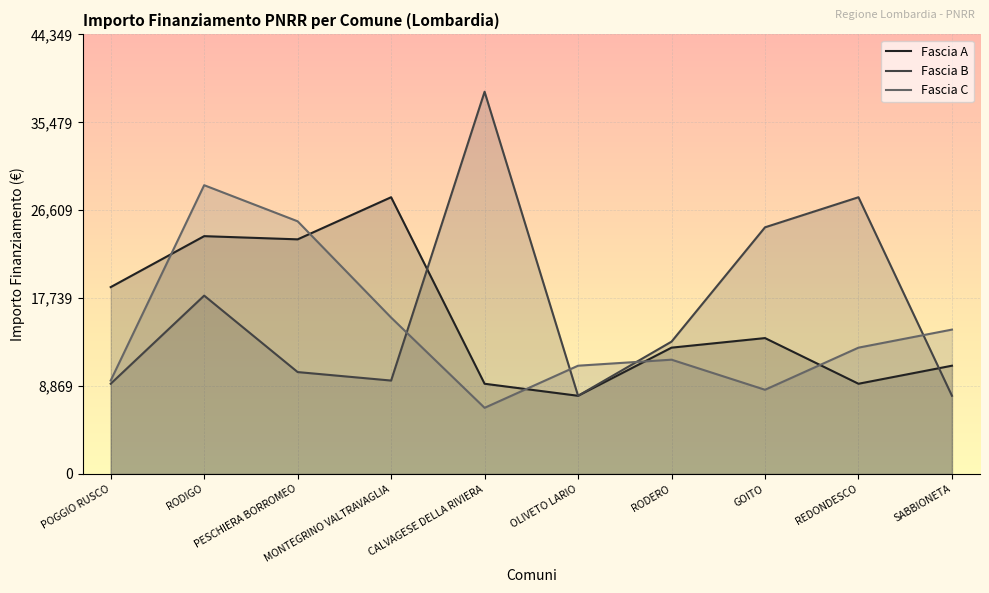

Rank the categories by Fascia A value from highest to lowest.

MONTEGRINO VALTRAVAGLIA, RODIGO, PESCHIERA BORROMEO, POGGIO RUSCO, GOITO, RODERO, SABBIONETA, CALVAGESE DELLA RIVIERA, REDONDESCO, OLIVETO LARIO